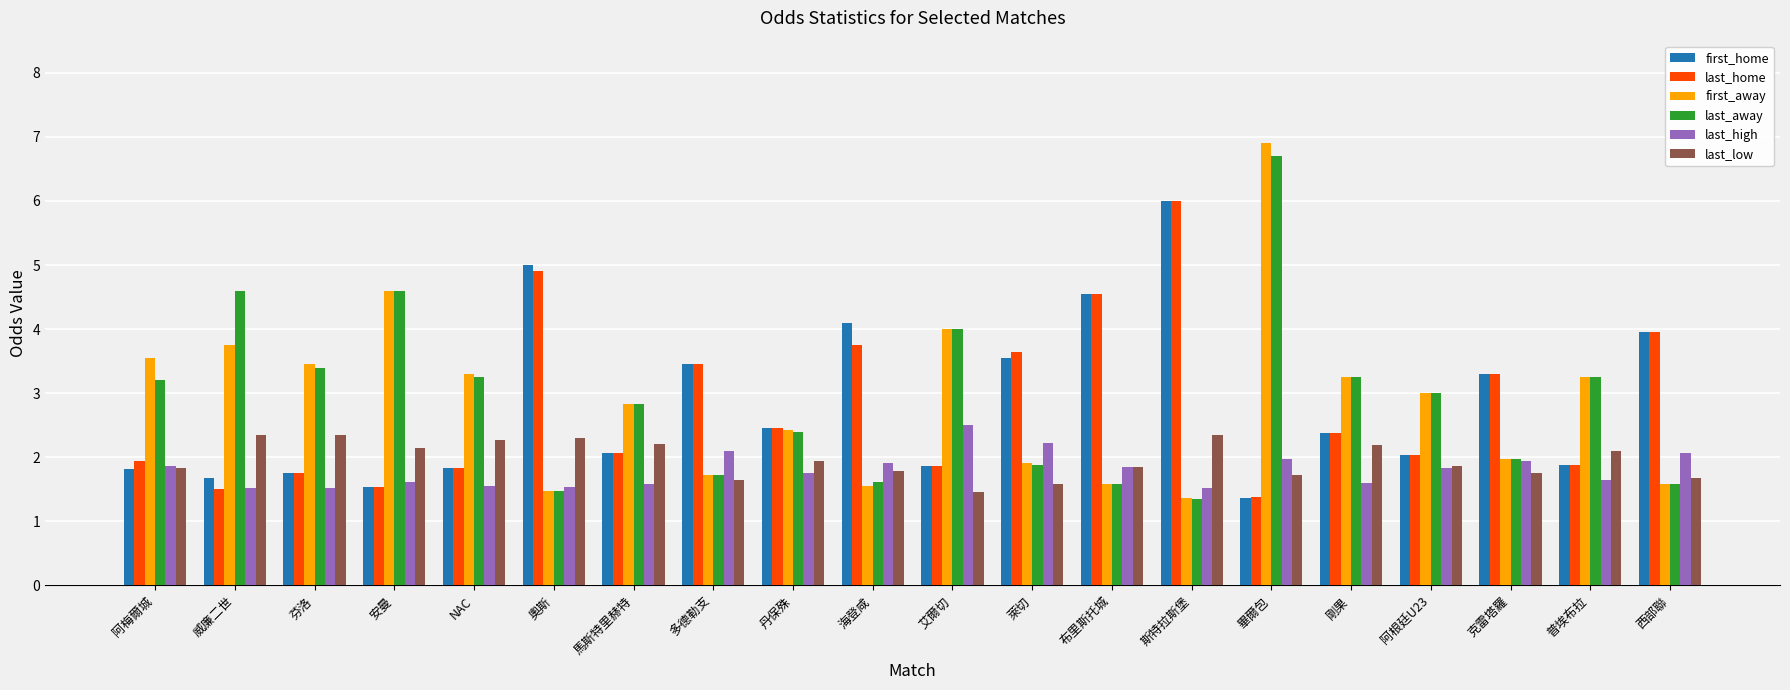

At which label is first_home closest to 3?

克雷塔羅